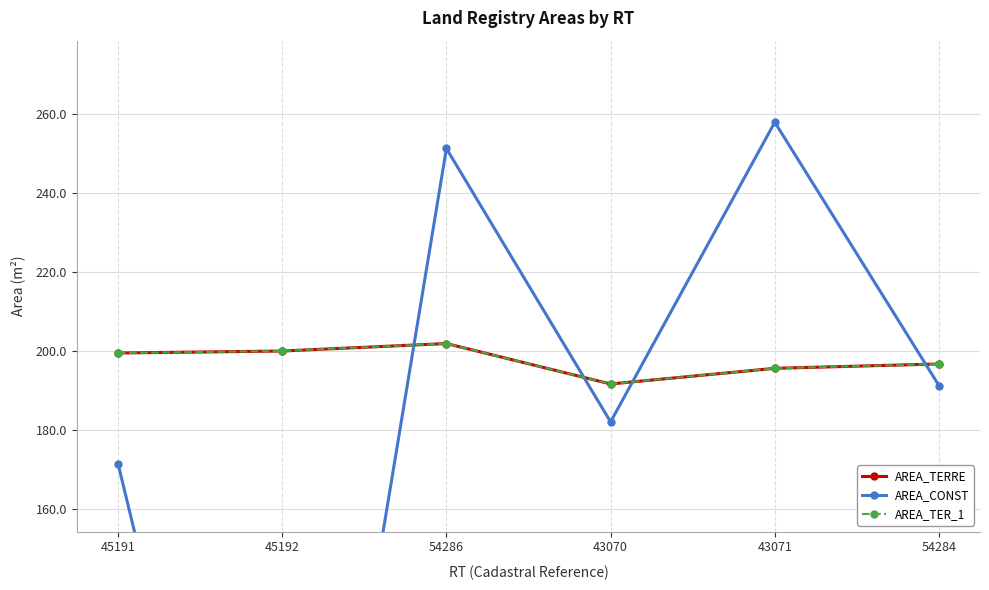

Reading left to right, what are all the values shown in this chart?

AREA_TERRE: 45191=199.5	45192=200.0	54286=201.9	43070=191.7	43071=195.7	54284=196.8
AREA_CONST: 45191=171.5	45192=0.0	54286=251.3	43070=182.1	43071=257.9	54284=191.3
AREA_TER_1: 45191=199.5	45192=200.0	54286=201.9	43070=191.7	43071=195.7	54284=196.8